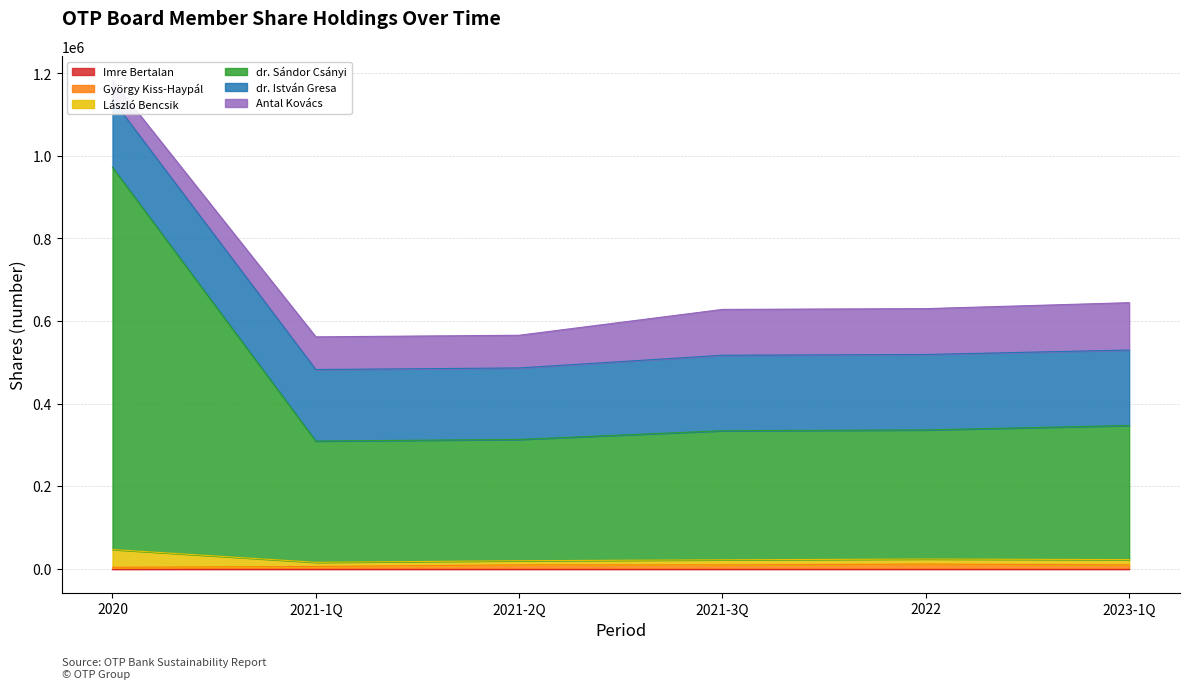

The value of dr. Sándor Csányi at 2022 is 335990. True or false?

True